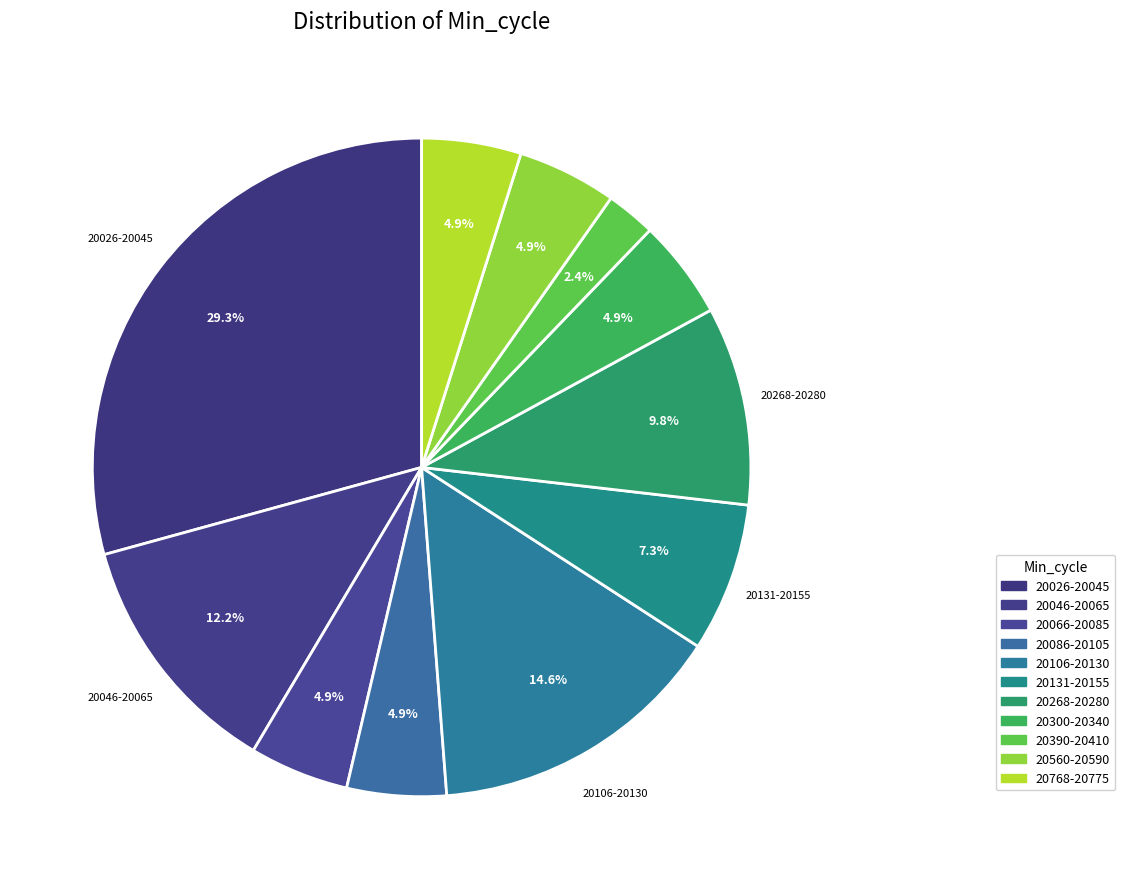

How many segments does this pie chart have?

11